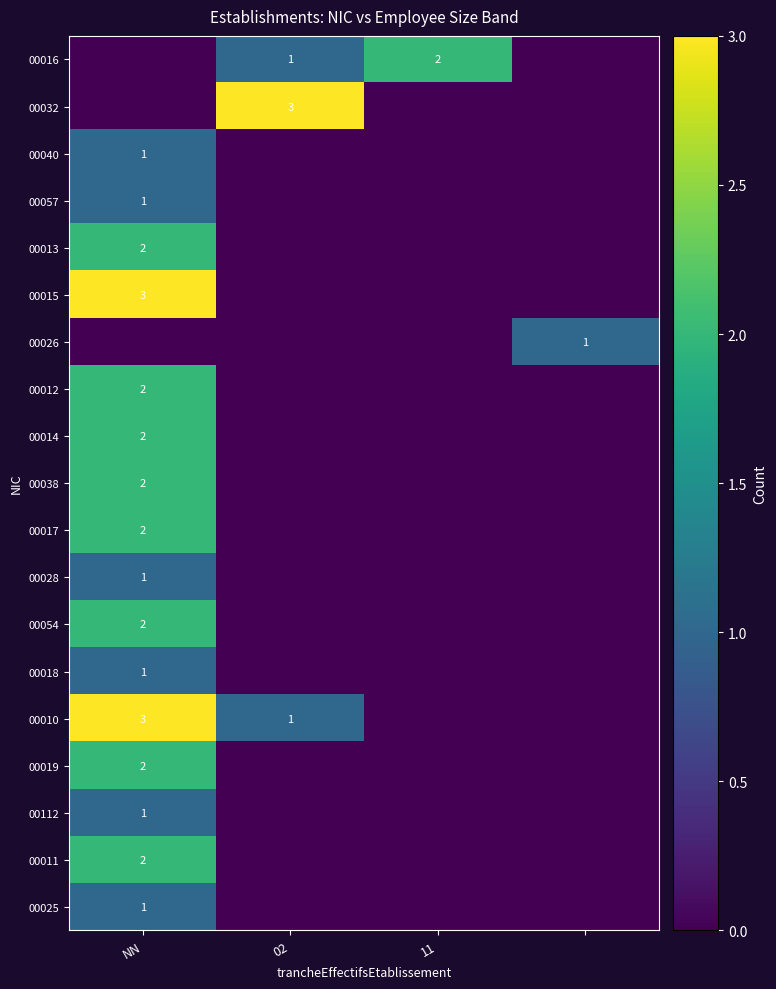

True or false: 00057 has a value of 0 at NN.

False